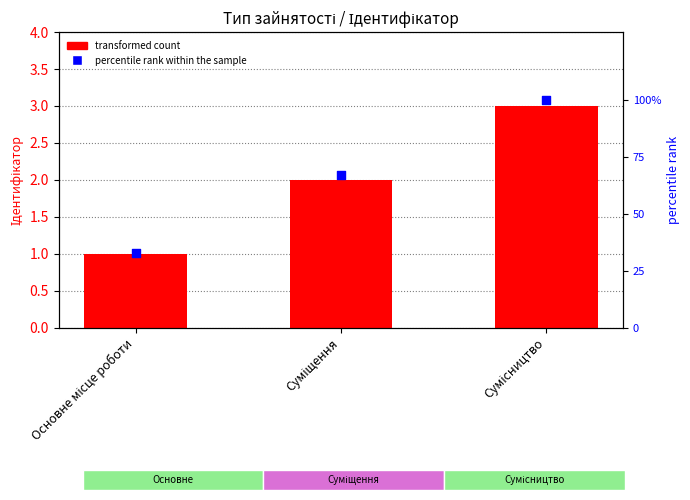

Which series reaches the minimum Y coordinate?

Ідентифікатор